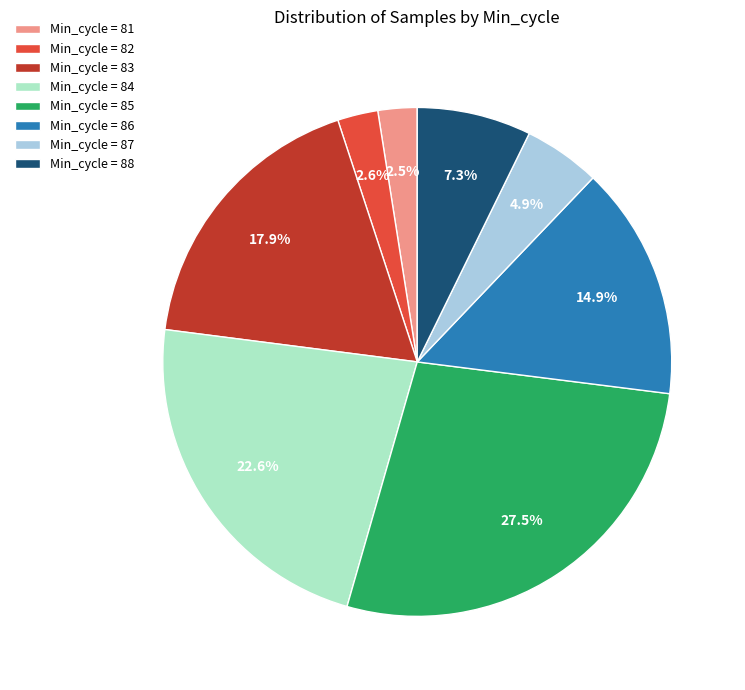

Is there any slice that represents more than half of the pie?

No